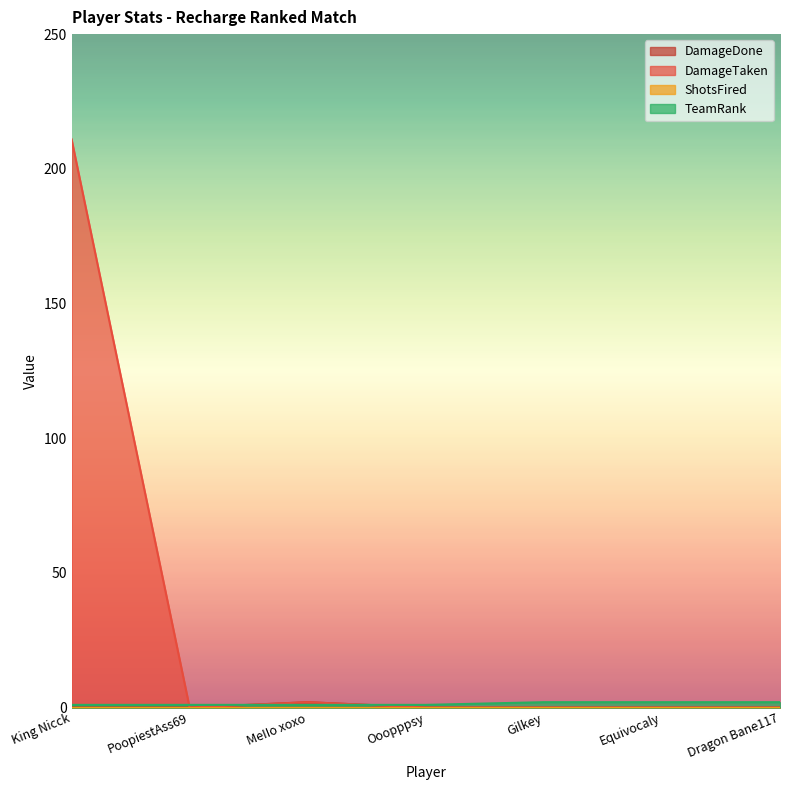

How many interior local peaks does the DamageTaken series have?

1